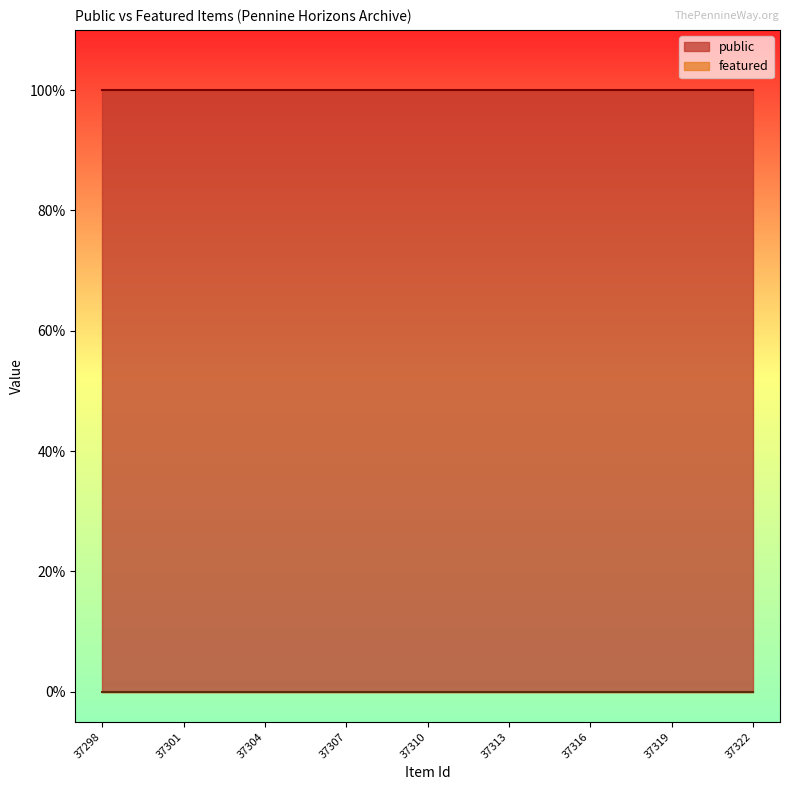

What are all the series names shown in the legend?

public, featured